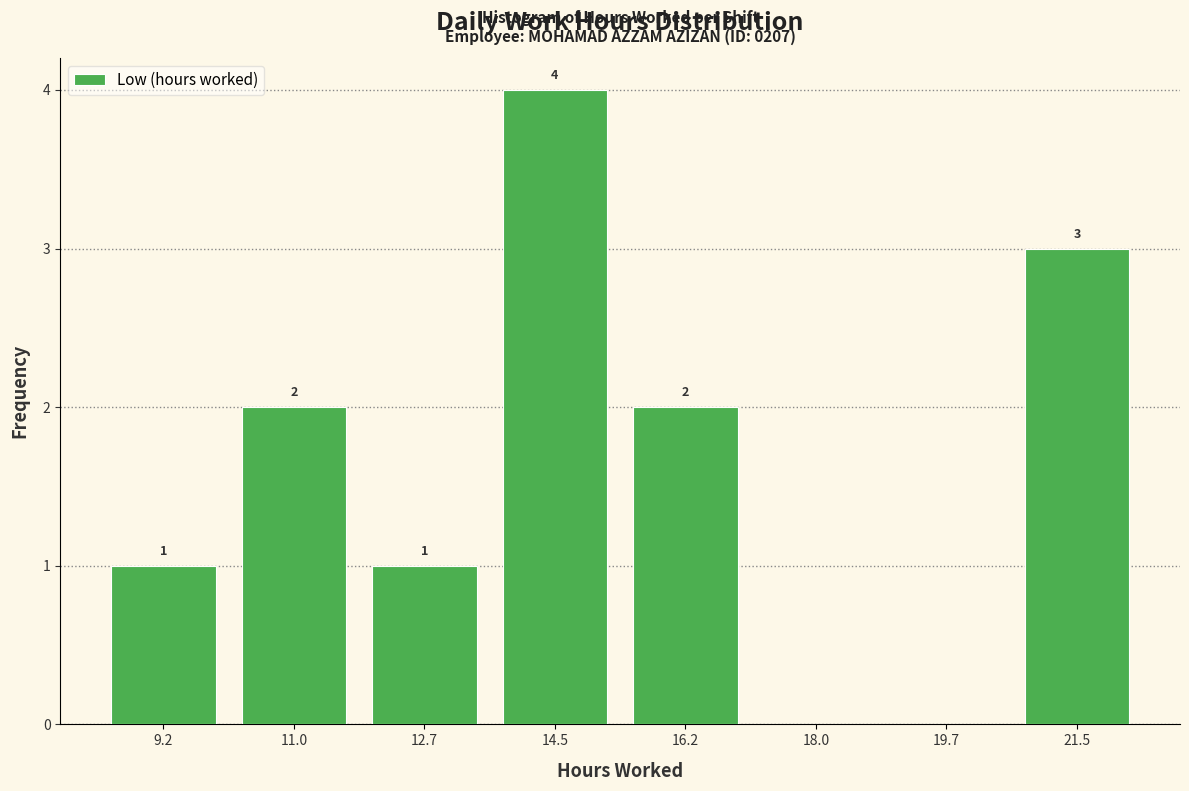

Which range on the x-axis has the tallest bar?

13.6 to 15.4